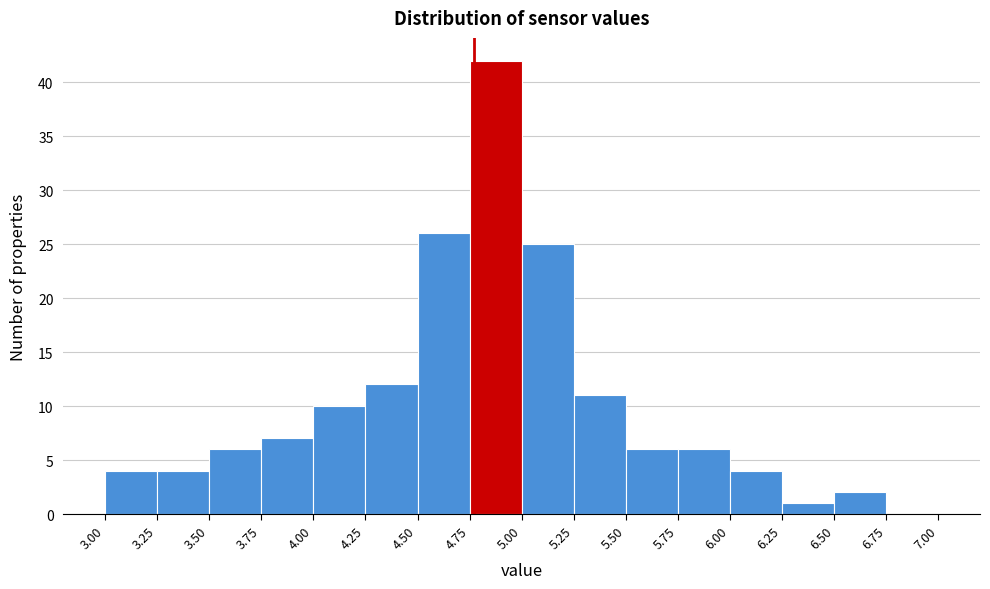

Reading left to right, list every bar in this chart as the range it spans on the x-axis followed by its height. The values are not printed on the chart, so give them approximately, as read against the axis.

3.00 to 3.25: 4
3.25 to 3.50: 4
3.50 to 3.75: 6
3.75 to 4.00: 7
4.00 to 4.25: 10
4.25 to 4.50: 12
4.50 to 4.75: 26
4.75 to 5.00: 42
5.00 to 5.25: 25
5.25 to 5.50: 11
5.50 to 5.75: 6
5.75 to 6.00: 6
6.00 to 6.25: 4
6.25 to 6.50: 1
6.50 to 6.75: 2
6.75 to 7.00: 0